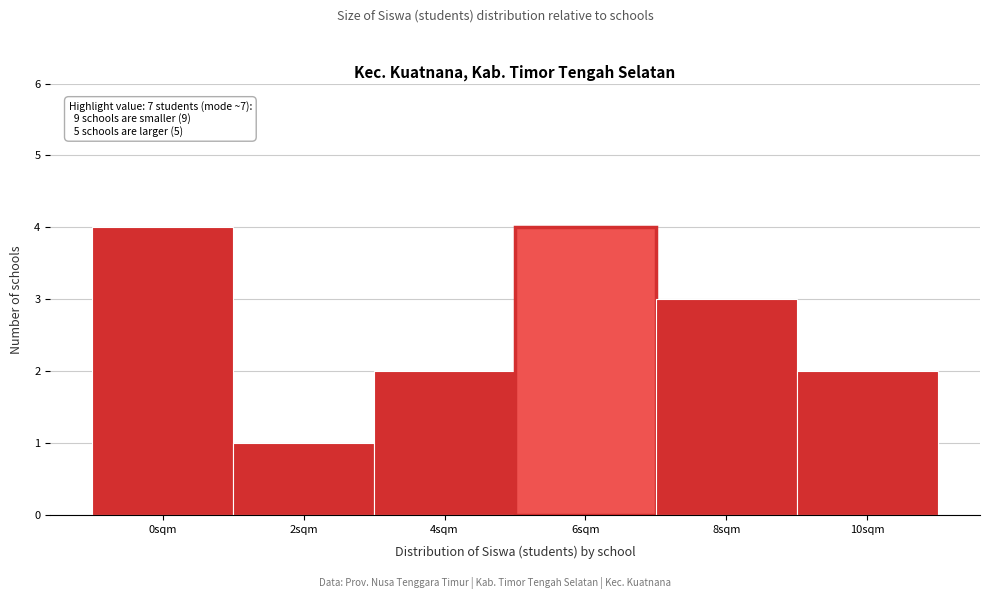

Reading left to right, list all the values displayed in this chart.

0sqm=4	2sqm=1	4sqm=2	6sqm=4	8sqm=3	10sqm=2